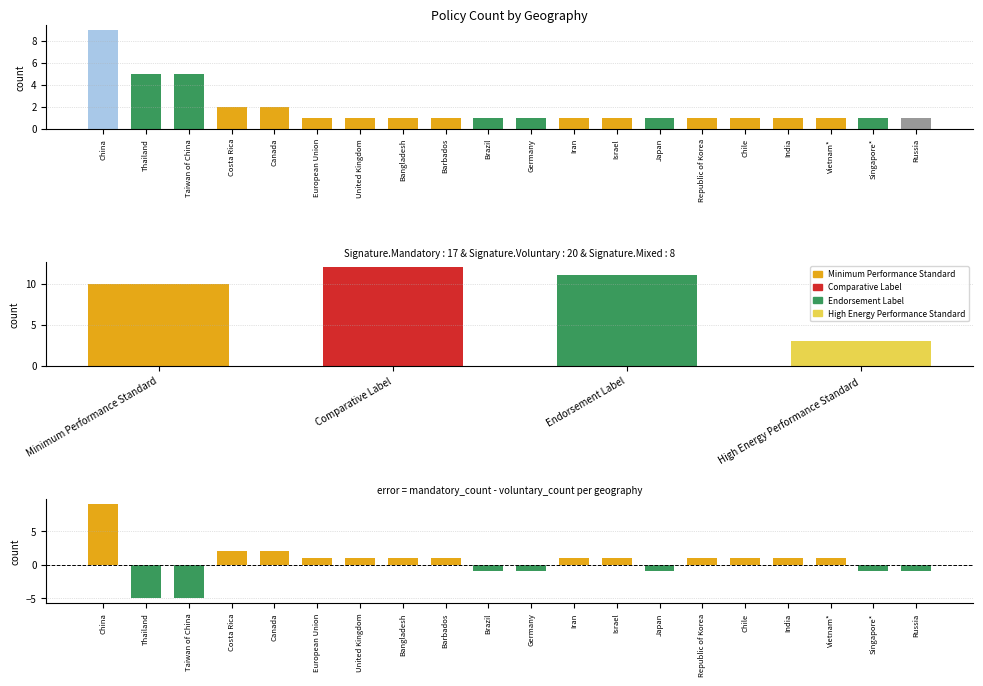

Which category has the highest value in the Mandatory - Voluntary series?

China